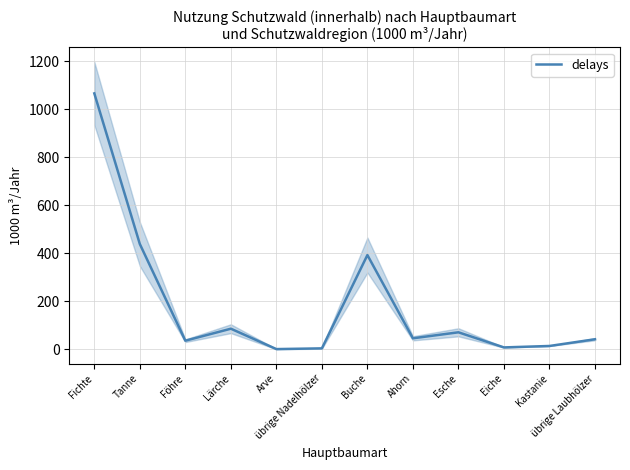

How many series are shown in this chart?

1